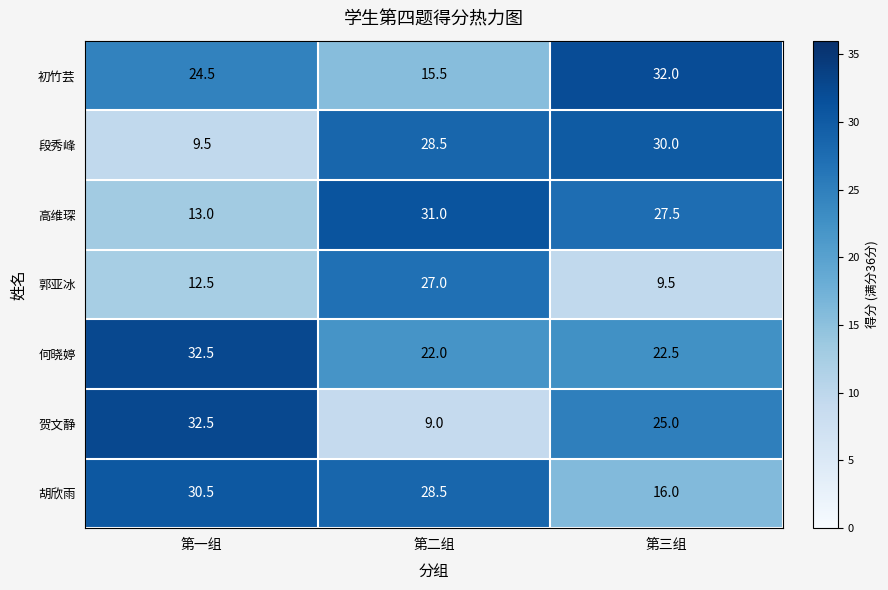

Which label corresponds to the largest value in the chart?

第一组